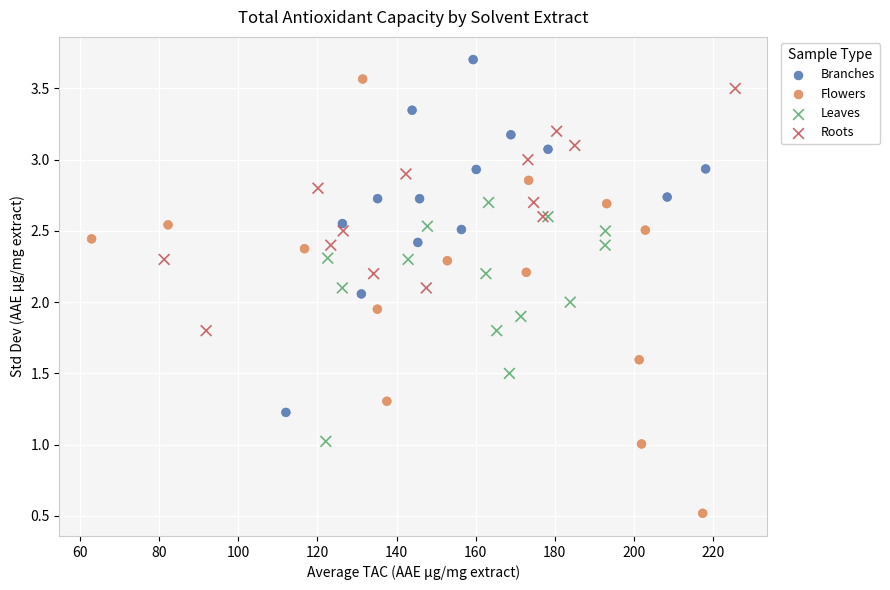

Which series reaches the minimum Y coordinate?

Flowers